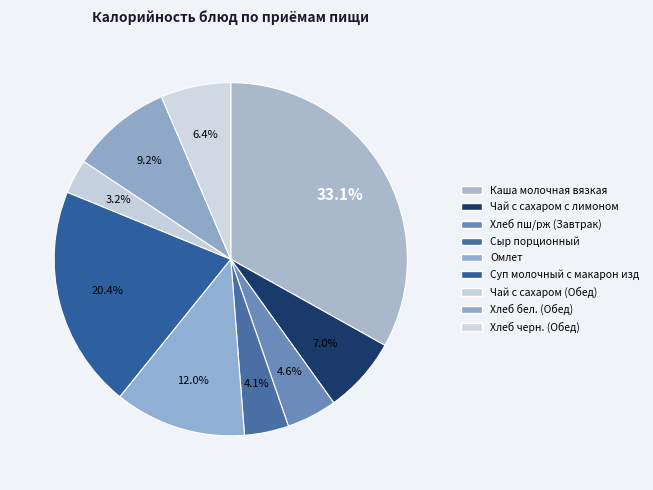

Which category has the smallest portion of the pie?

Чай с сахаром (Обед)